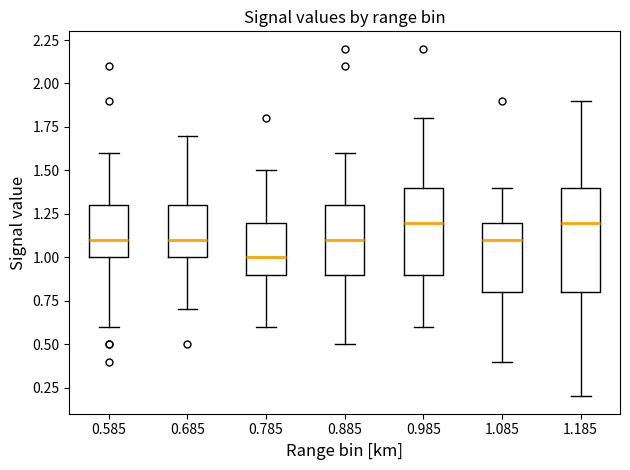

Reading left to right, transcribe this box plot: for each box, give where its median line is, the range the box spans, and where its two whiskers end, as read against the y-axis. The values are not printed on the chart, so give them approximately, as read against the axis.

0.585: median 1.1, box 1.0 to 1.3, whiskers 0.6 to 1.6
0.685: median 1.1, box 1.0 to 1.3, whiskers 0.7 to 1.7
0.785: median 1.0, box 0.9 to 1.2, whiskers 0.6 to 1.5
0.885: median 1.1, box 0.9 to 1.3, whiskers 0.5 to 1.6
0.985: median 1.2, box 0.9 to 1.4, whiskers 0.6 to 1.8
1.085: median 1.1, box 0.8 to 1.2, whiskers 0.4 to 1.4
1.185: median 1.2, box 0.8 to 1.4, whiskers 0.2 to 1.9